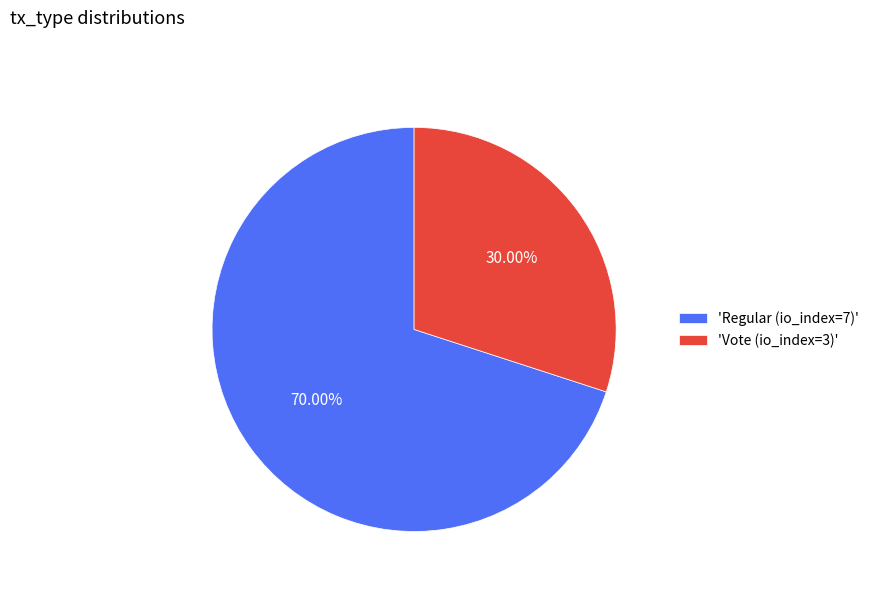

To the nearest percent, what is the difference between the largest and smallest slice percentages?

40%